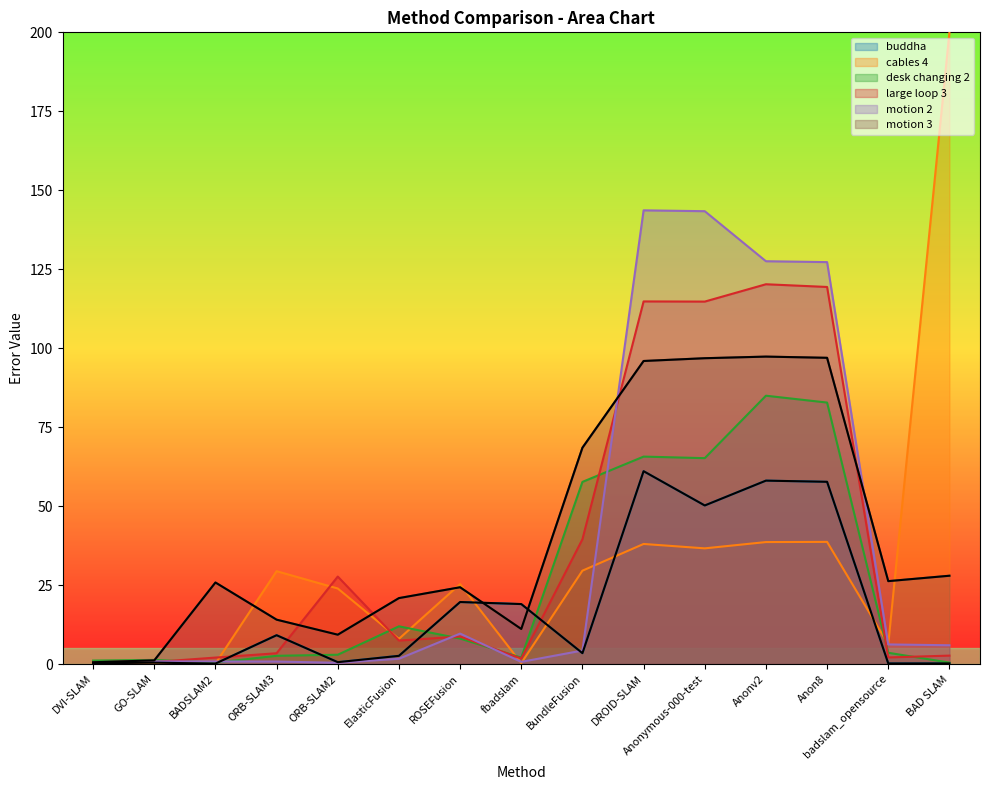

What is the spread (max minus min) of values at badslam_opensource?

26.1